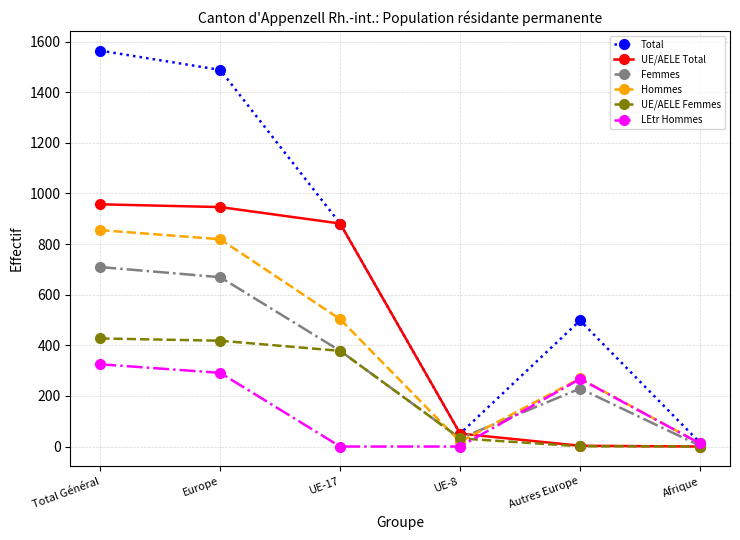

Rank the series by their maximum value, from highest to lowest.

Total, UE/AELE Total, Hommes, Femmes, UE/AELE Femmes, LEtr Hommes